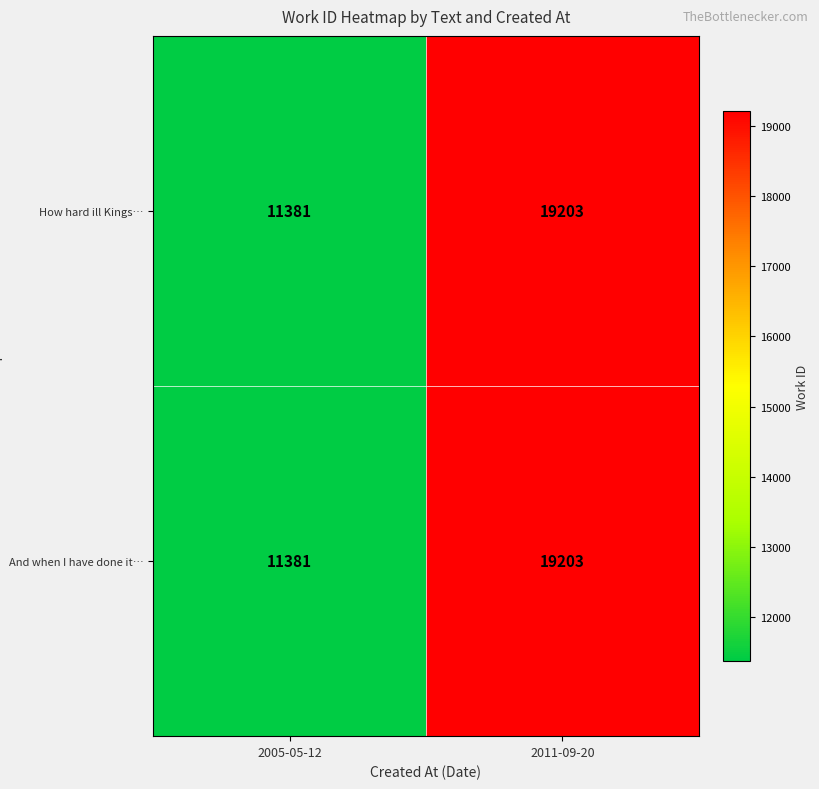

Reading left to right, list all the values displayed in this chart.

How hard ill Kings…: 11381	19203
And when I have done it…: 11381	19203